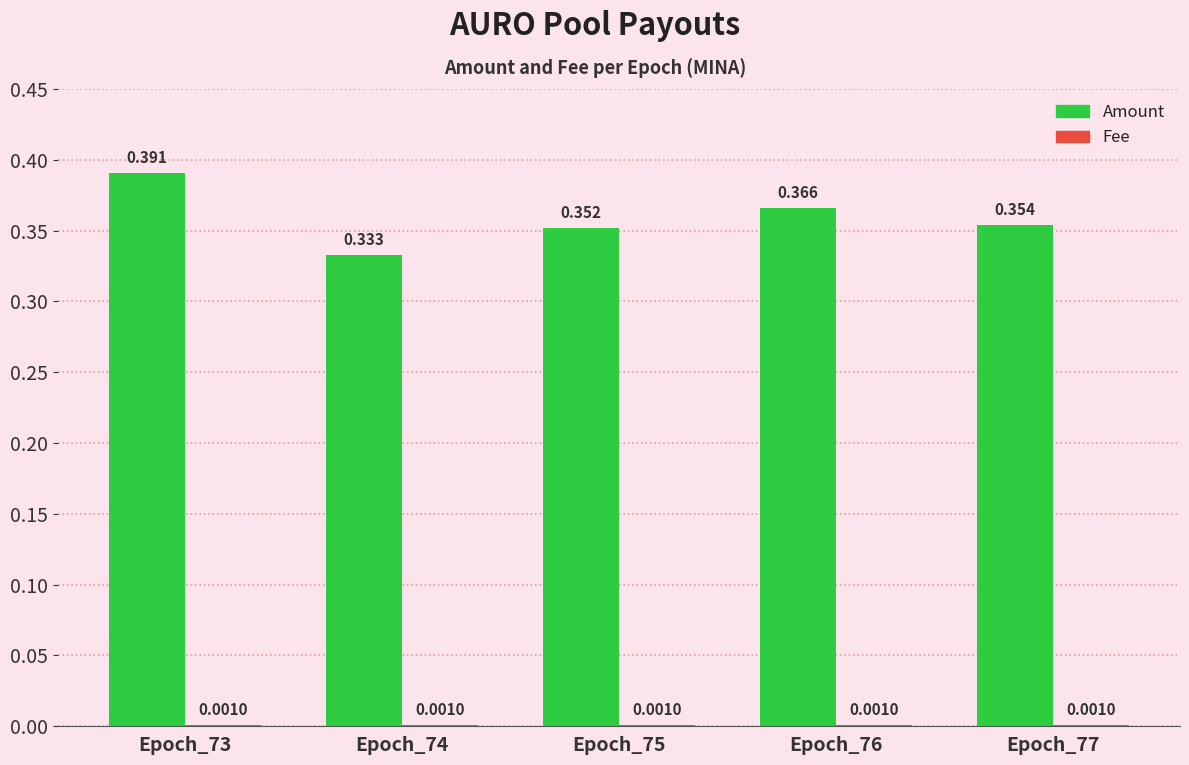

Which series changed the most between Epoch_74 and Epoch_77?

Amount